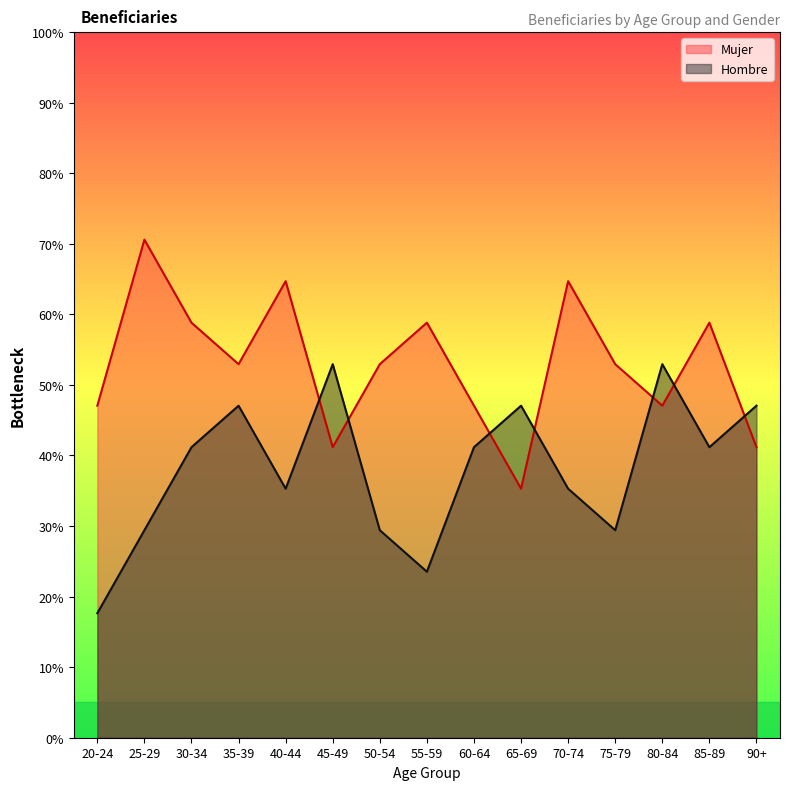

Which series has the largest total across all categories?

Mujer